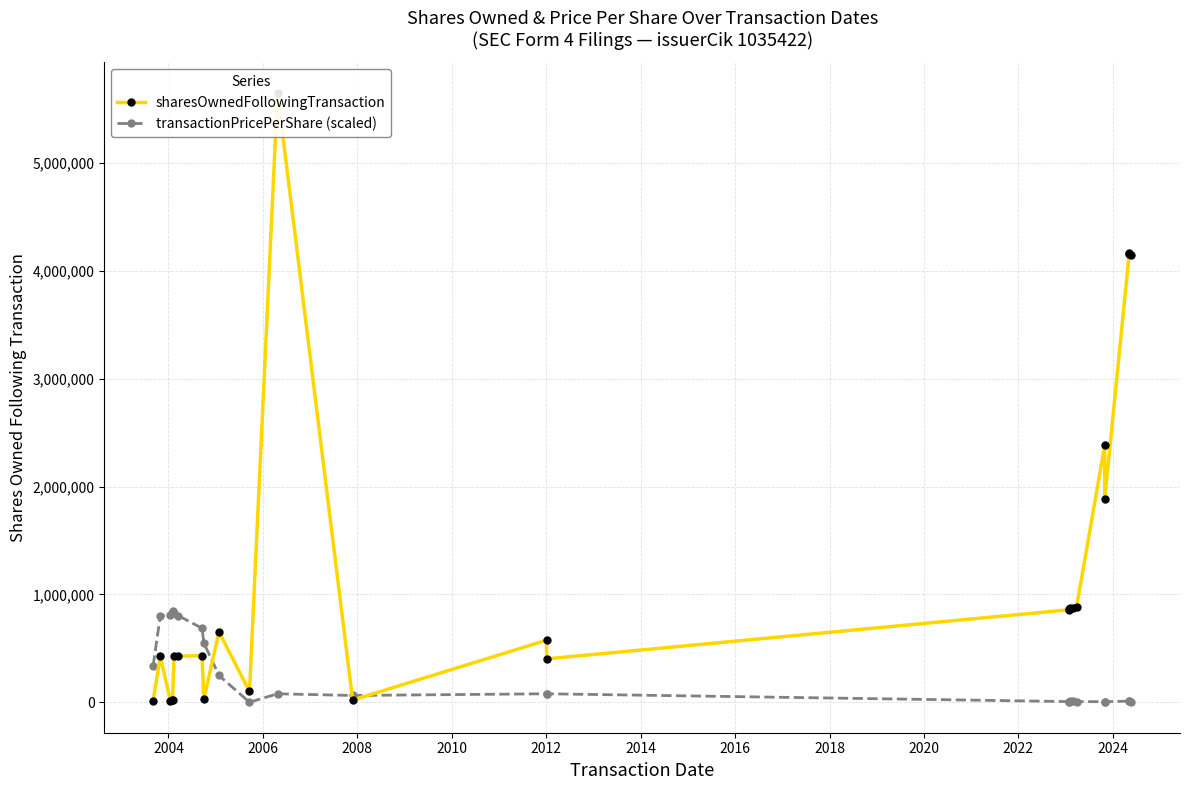

How many categories are shown in the chart?

25